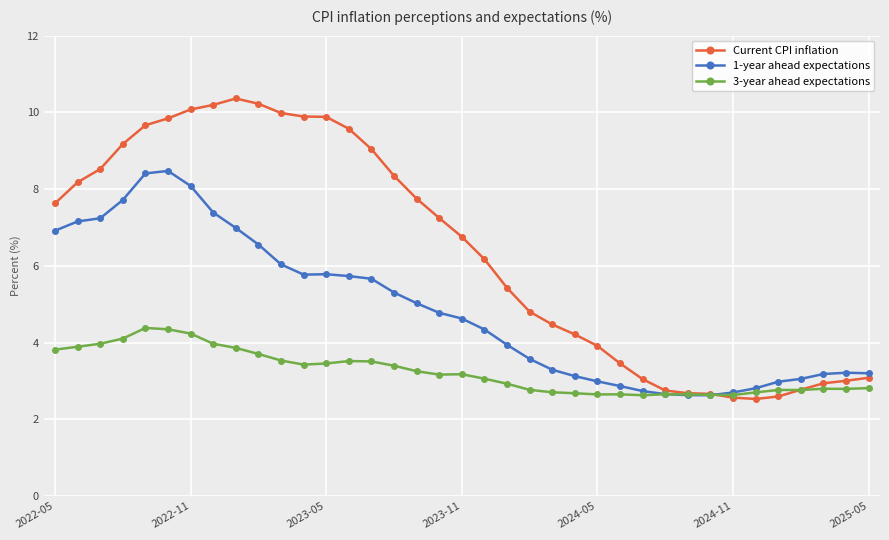

Which series has the largest total across all categories?

Current CPI inflation